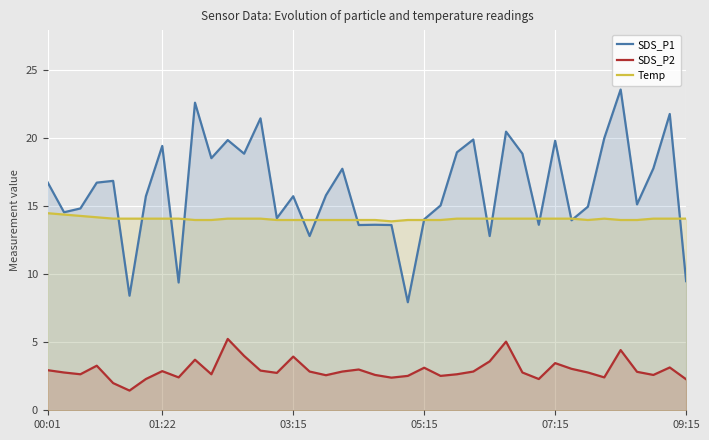

Count the number of categories in the chart.

40